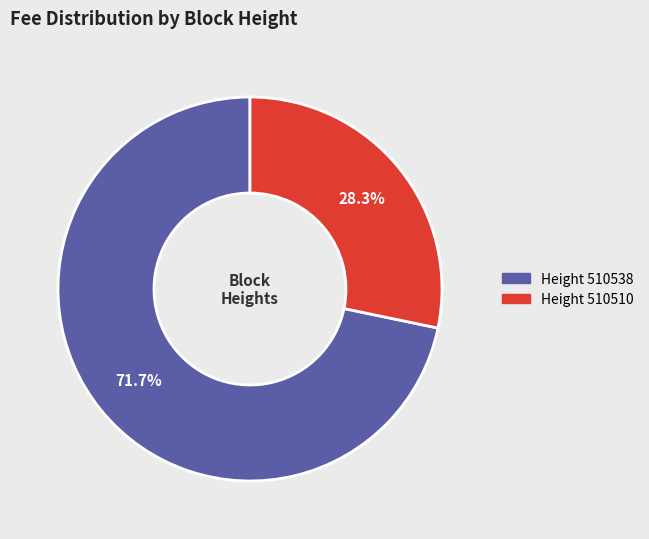

Does any single category account for the majority?

Yes